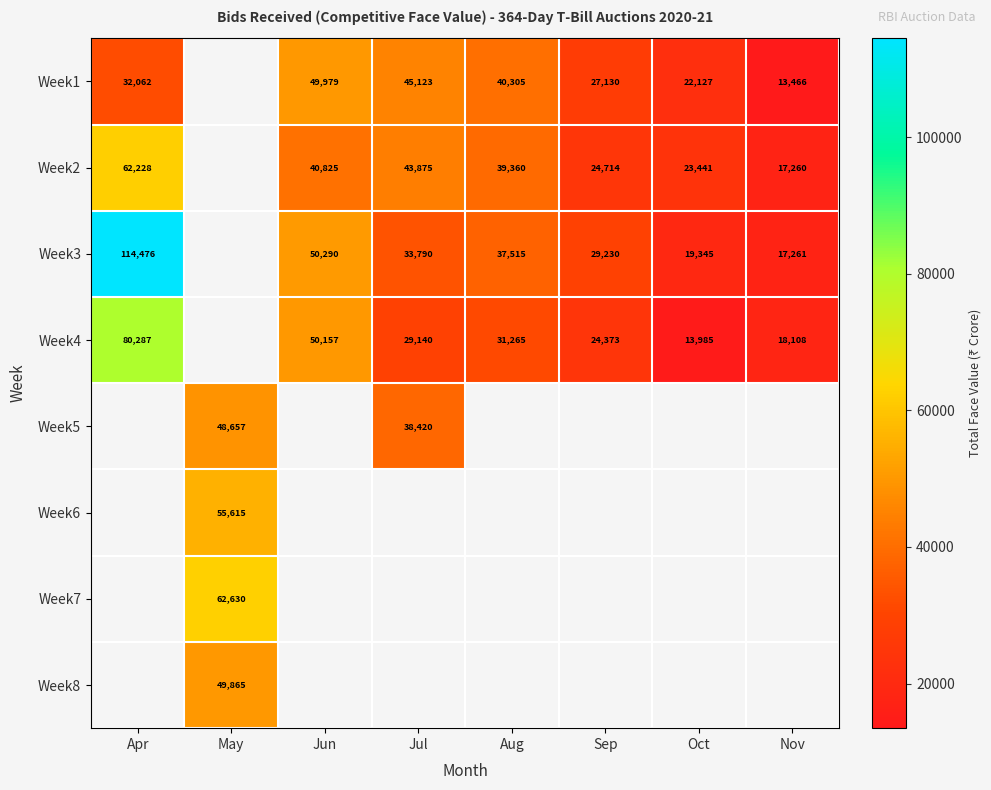

Count the number of data series in this chart.

8